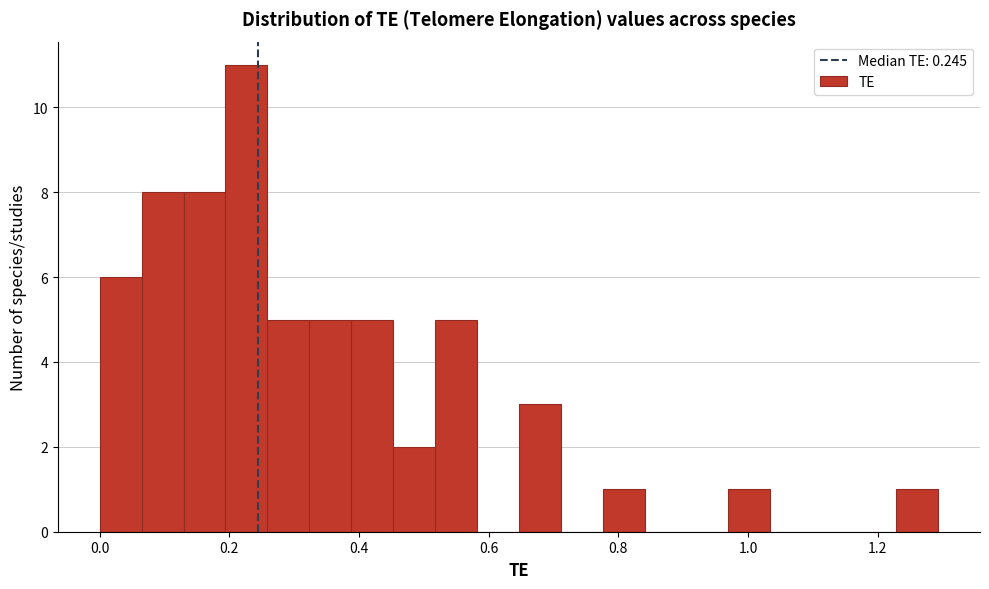

Around what value on the x-axis is the tallest bar? Give the approximate position of its centre, as read against the axis.

0.22